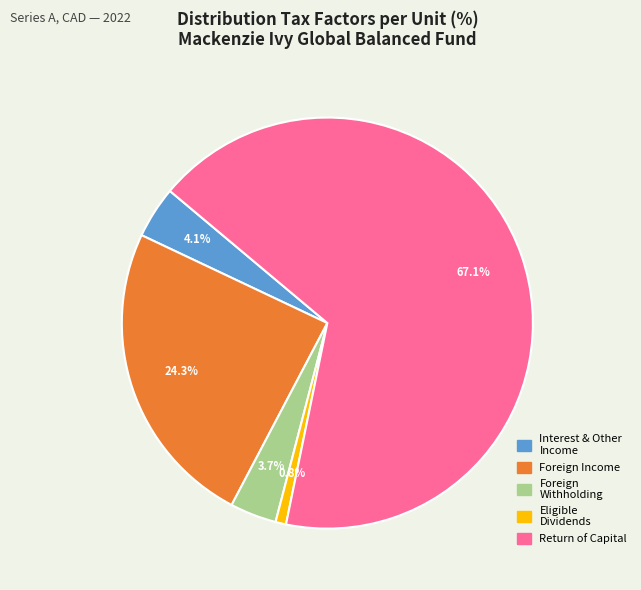

Is there a majority slice in this chart?

Yes